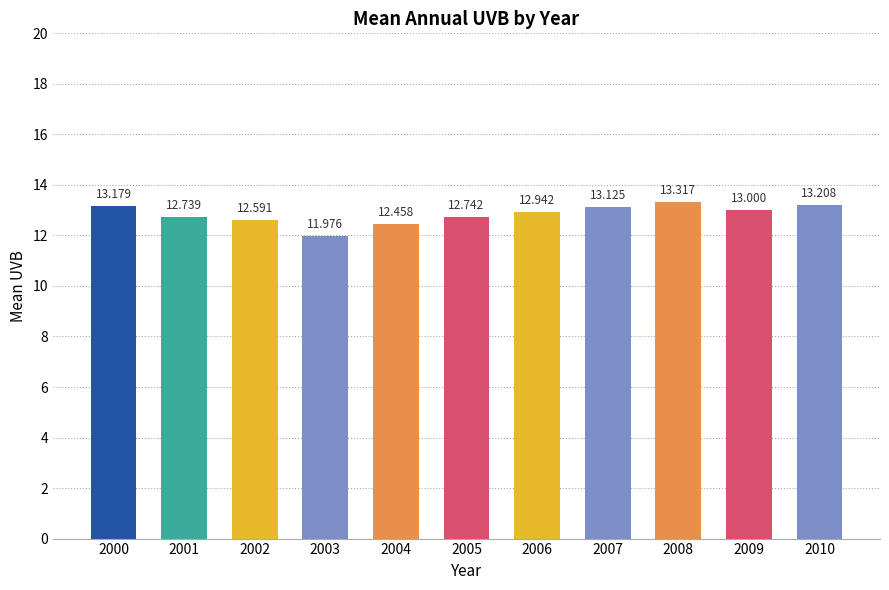

Reading left to right, extract all data points from this chart.

13.2	12.7	12.6	12.0	12.5	12.7	12.9	13.1	13.3	13.0	13.2